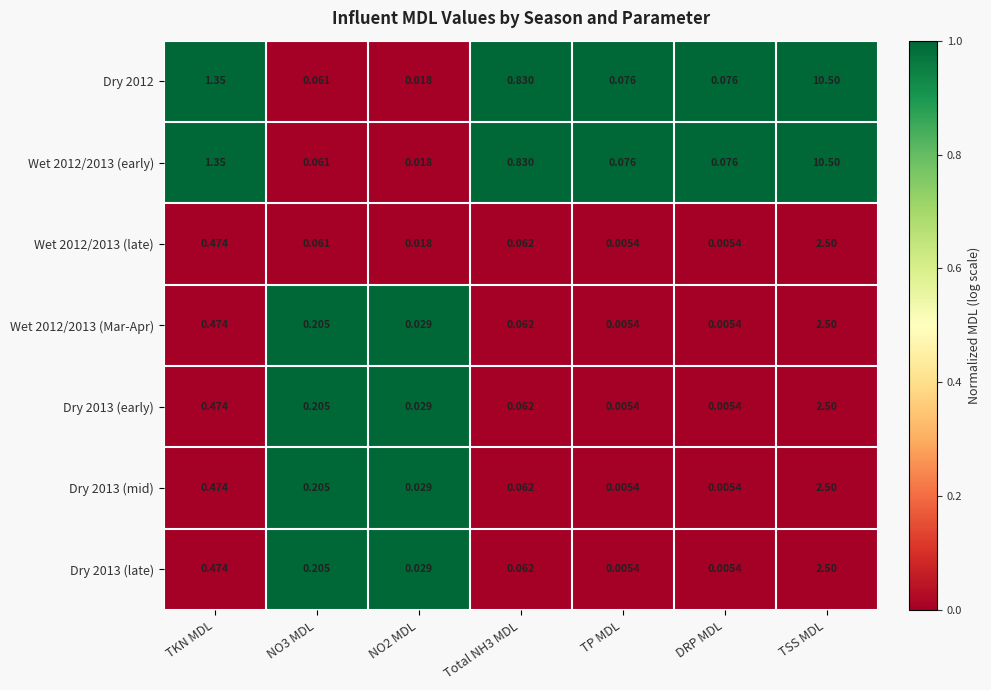

At which category is the sum across all series the highest?

TSS MDL